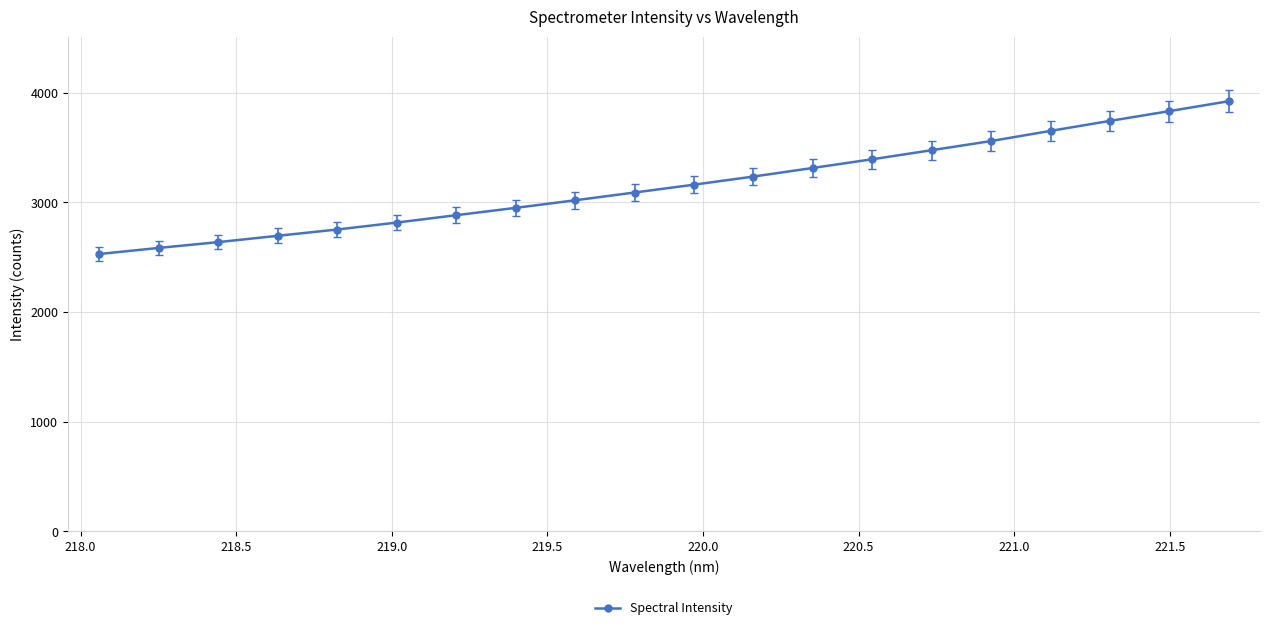

True or false: the data has more than 2 interior local peaks.

False